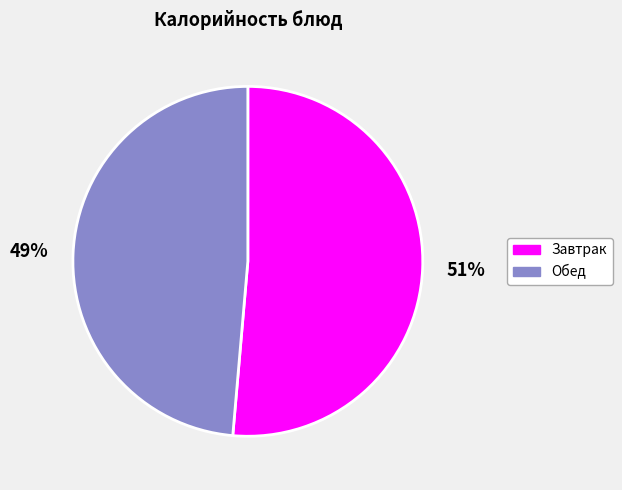

Count the number of slices in the pie.

2